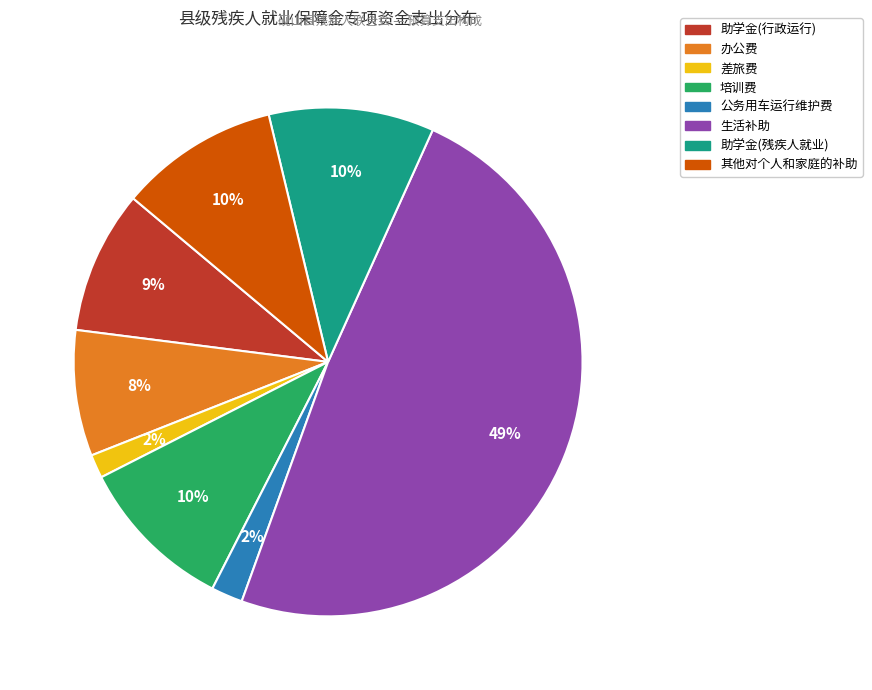

Do 生活补助 and 其他对个人和家庭的补助 together represent more than half of the pie?

Yes